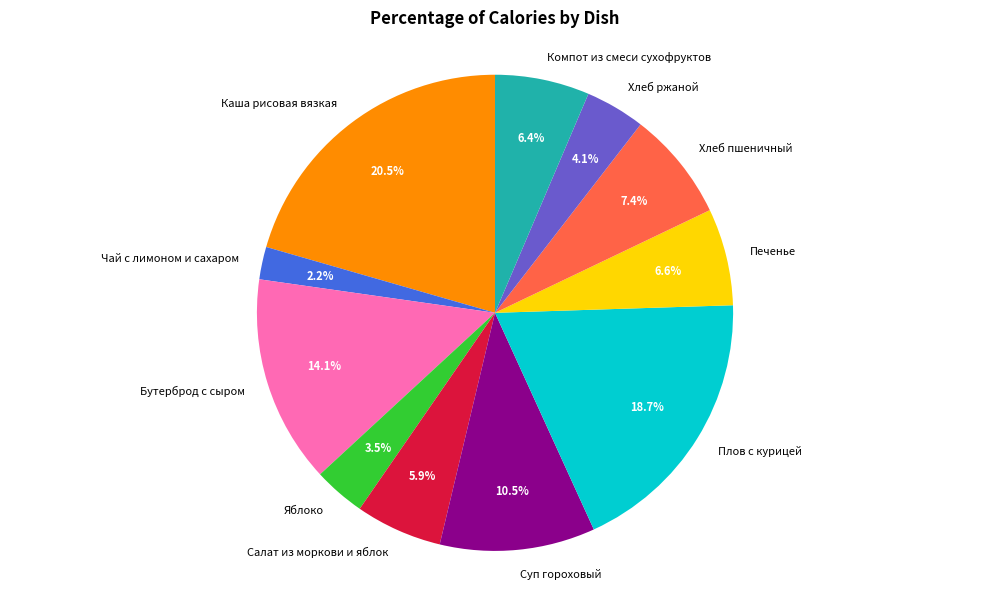

Combined, do Чай с лимоном и сахаром and Хлеб пшеничный account for over 50%?

No